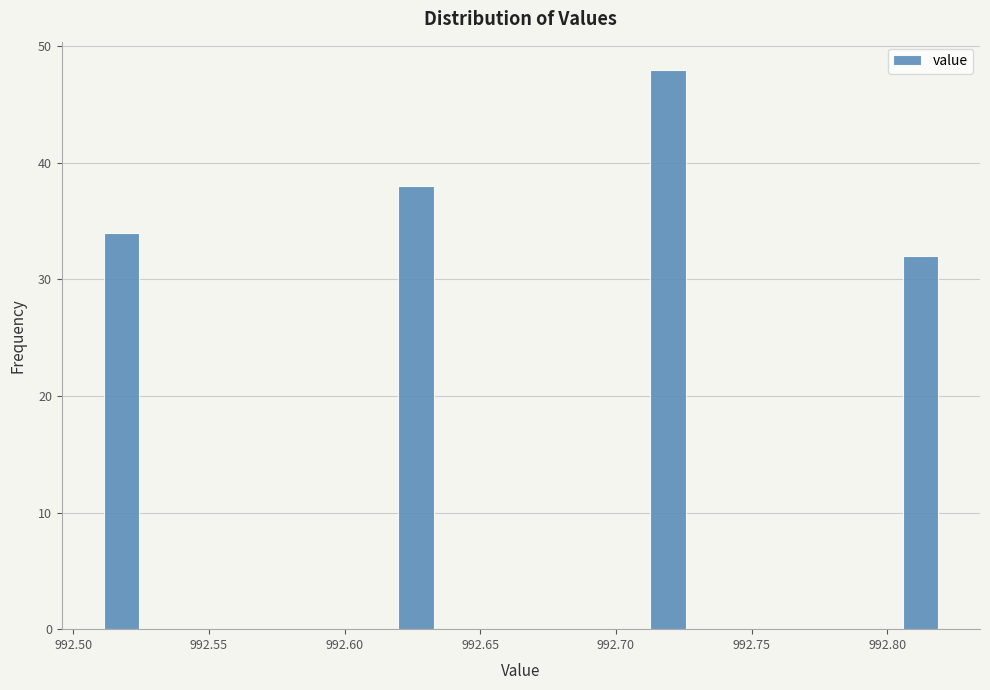

Around what value on the x-axis is the tallest bar? Give the approximate position of its centre, as read against the axis.

992.720